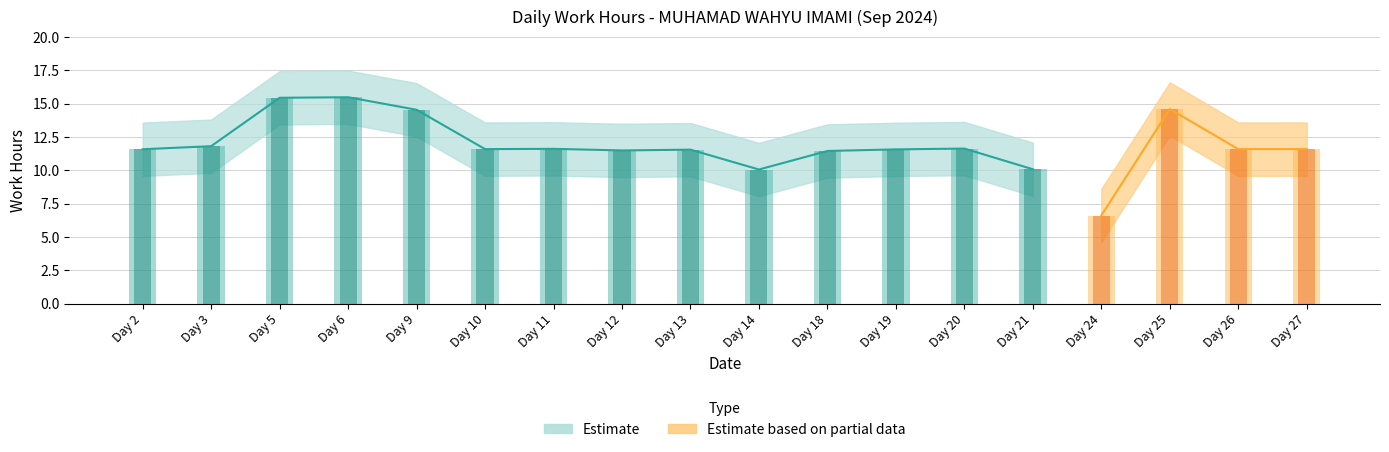

Does the chart contain any negative values?

No